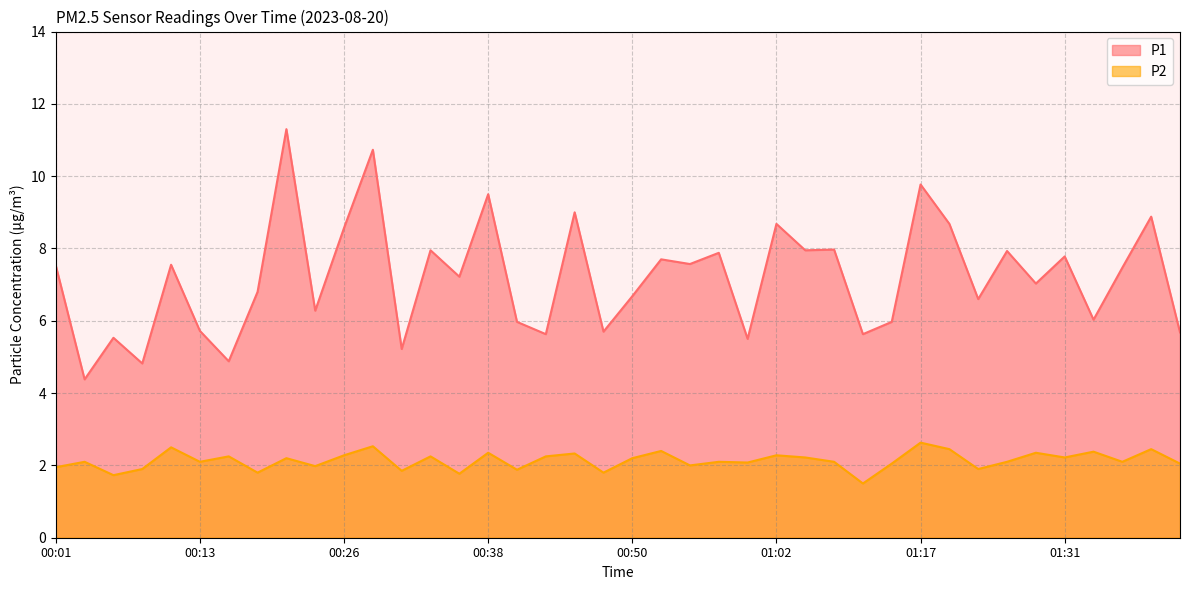

Is the value of P1 at 00:45 greater than the value of P2 at 00:33?

Yes